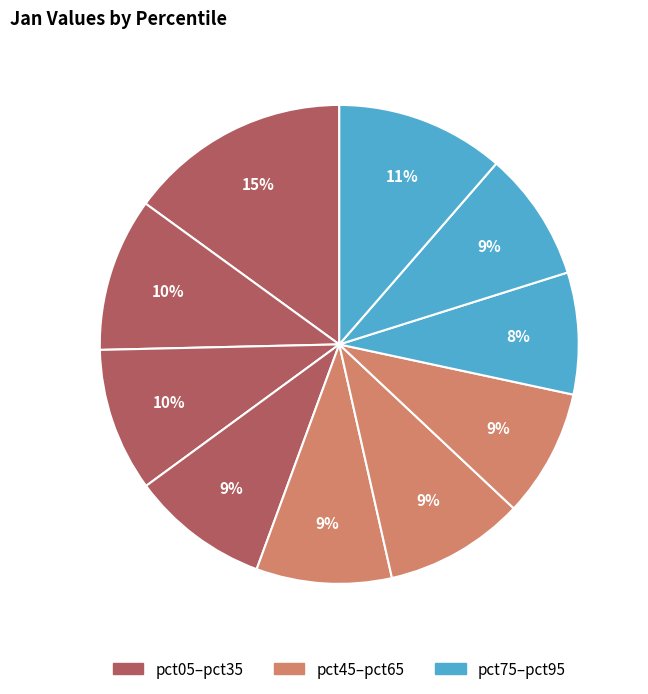

How many segments does this pie chart have?

10